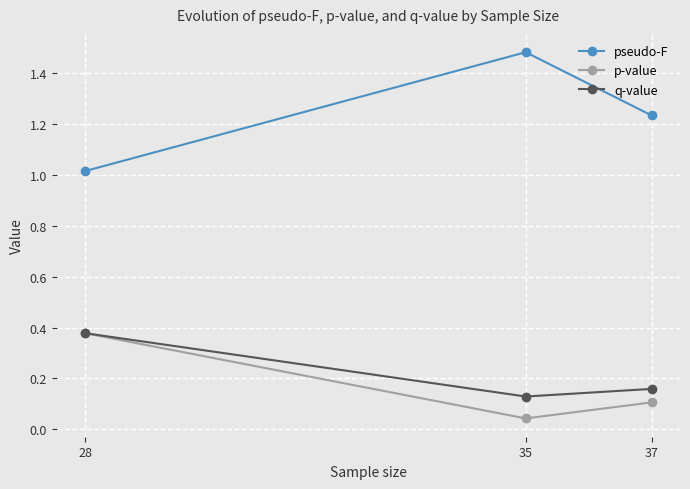

What is the approximate value of pseudo-F at 28?

1.0